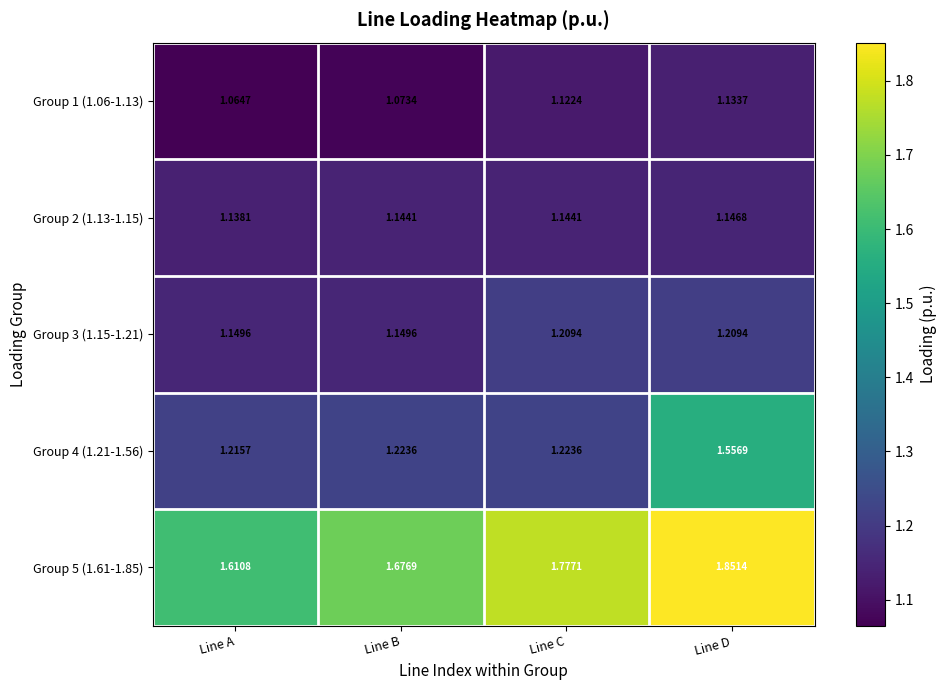

At which category does the chart reach its minimum across all series?

Line A